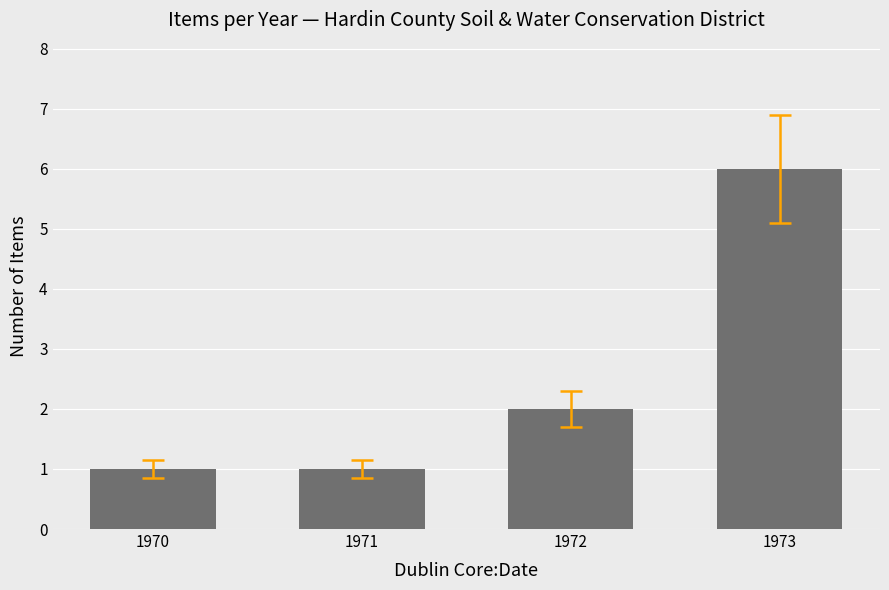

How many bars are there in total?

4